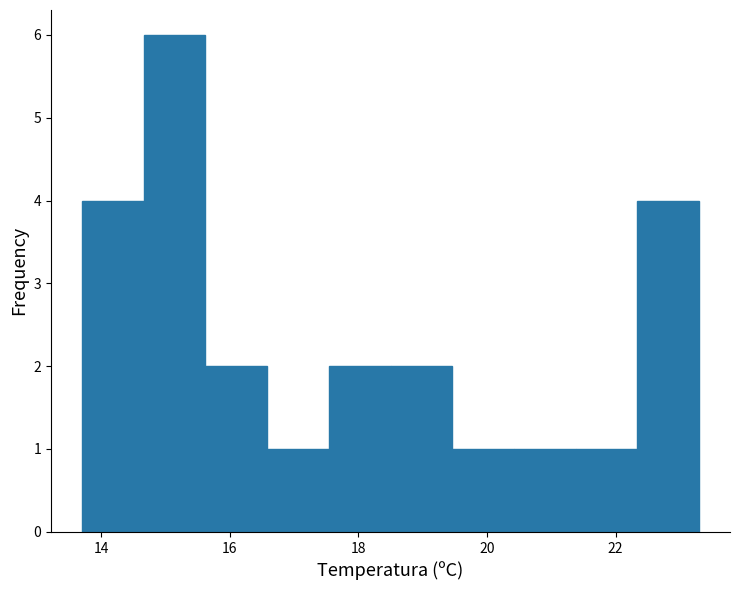

Reading left to right, transcribe this chart: for each bar, give the range it covers on the x-axis and its height. Neither the bar edges nor the heights are printed on the chart, so give them approximately, as read against the axes.

13.70 to 14.66: 4
14.66 to 15.62: 6
15.62 to 16.58: 2
16.58 to 17.54: 1
17.54 to 18.50: 2
18.50 to 19.46: 2
19.46 to 20.42: 1
20.42 to 21.38: 1
21.38 to 22.34: 1
22.34 to 23.30: 4